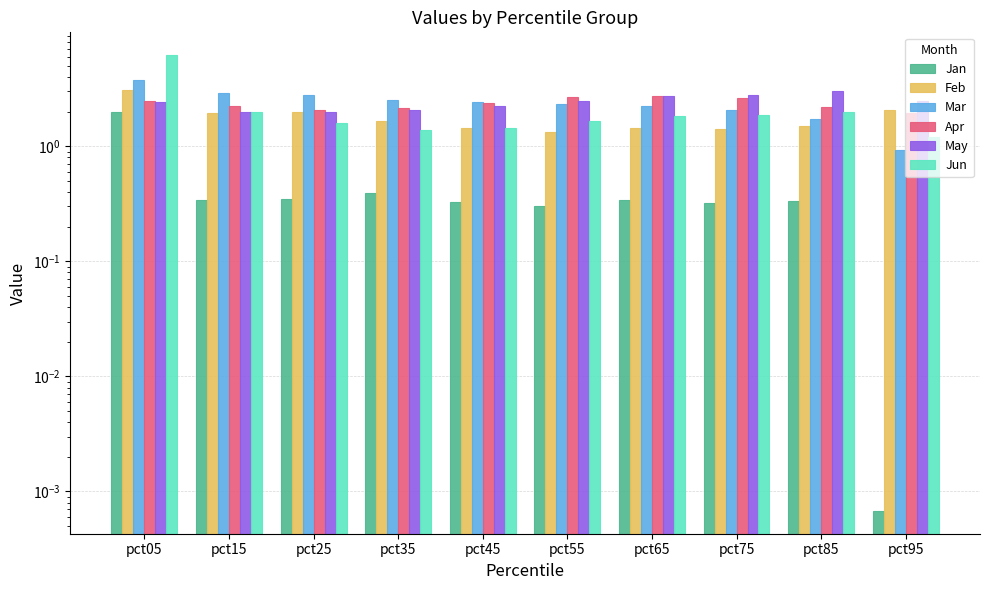

At which category is the sum across all series the highest?

pct05